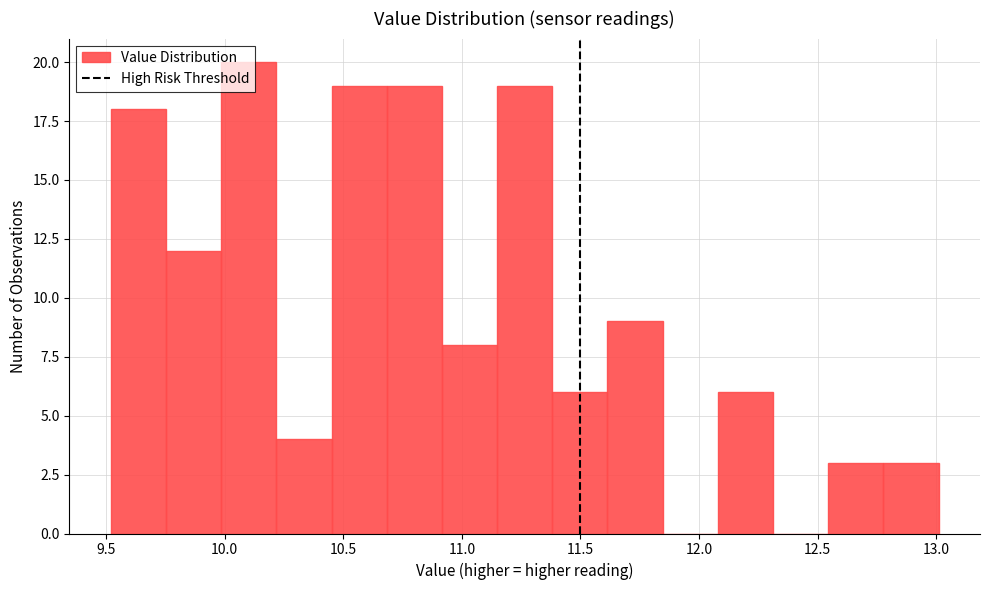

Reading left to right, list every bar in this chart as the range it spans on the x-axis followed by its height. Neither the bar edges nor the heights are printed on the chart, so give them approximately, as read against the axes.

9.50 to 9.75: 18
9.75 to 10.00: 12
10.00 to 10.20: 20
10.20 to 10.45: 4
10.45 to 10.70: 19
10.70 to 10.90: 19
10.90 to 11.15: 8
11.15 to 11.40: 19
11.40 to 11.60: 6
11.60 to 11.85: 9
11.85 to 12.10: 0
12.10 to 12.30: 6
12.30 to 12.55: 0
12.55 to 12.80: 3
12.80 to 13.00: 3